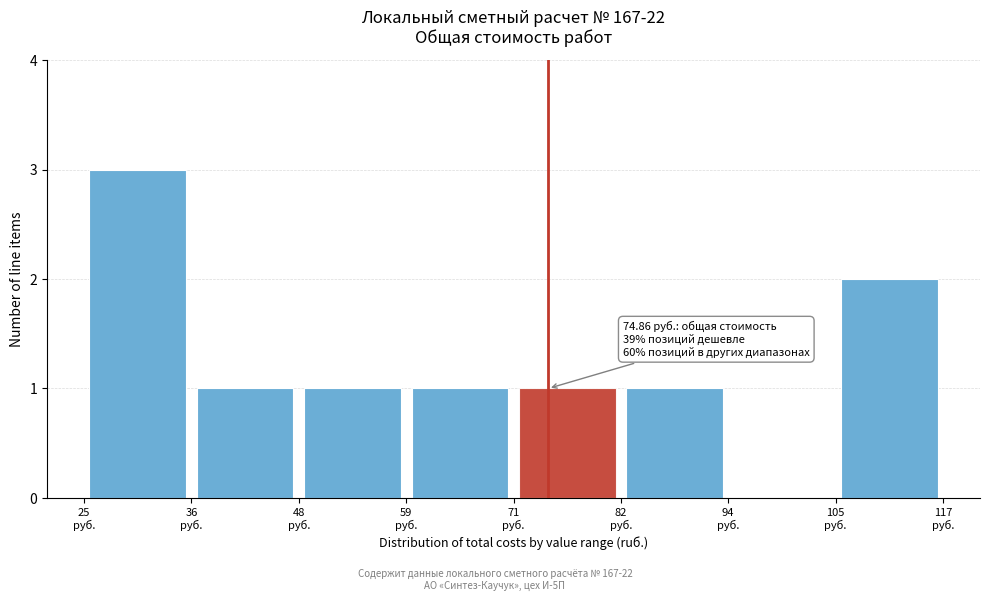

Which range on the x-axis has the tallest bar?

26 to 36